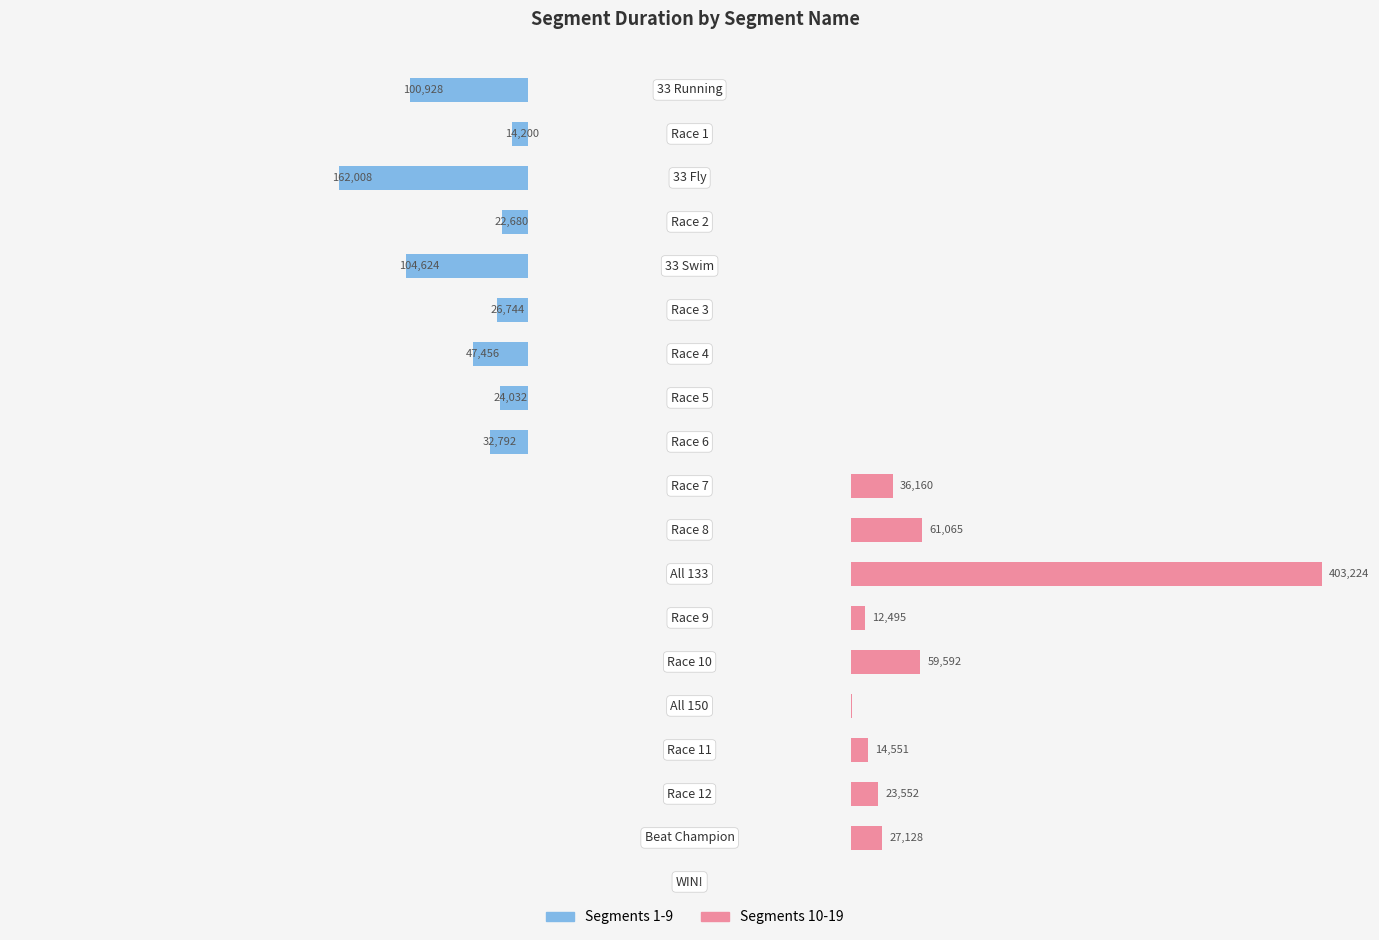

How many data points does each series have?

19